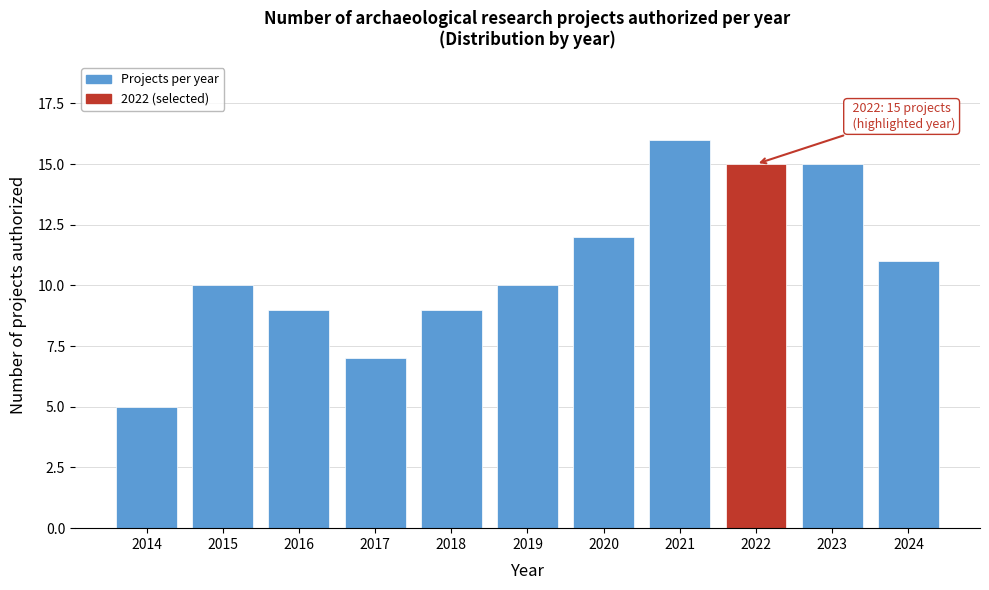

Reading left to right, list all the values displayed in this chart.

5	10	9	7	9	10	12	16	15	15	11